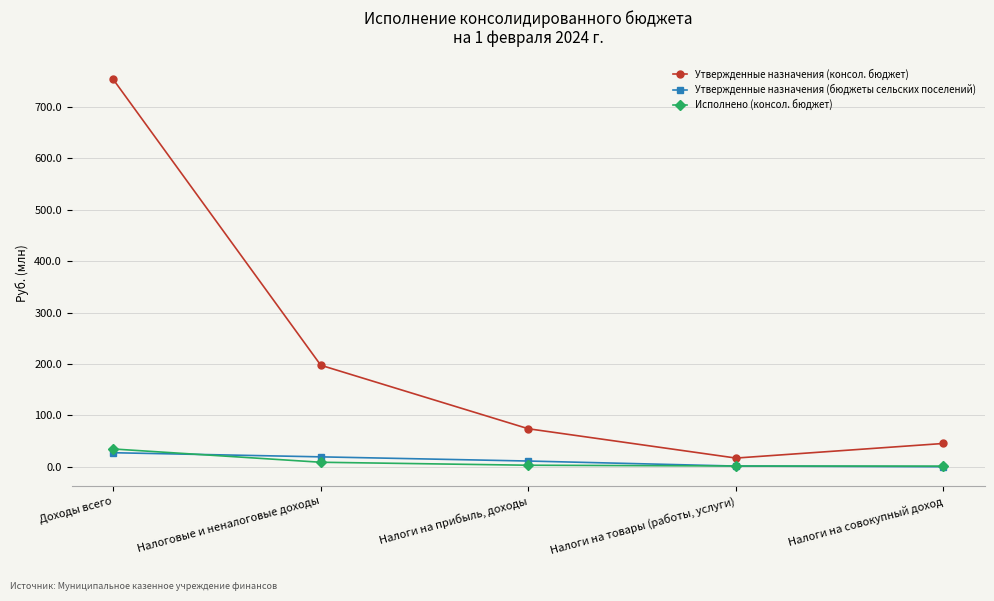

Read the Исполнено (консол. бюджет) value at Налоги на товары (работы, услуги).

1.5